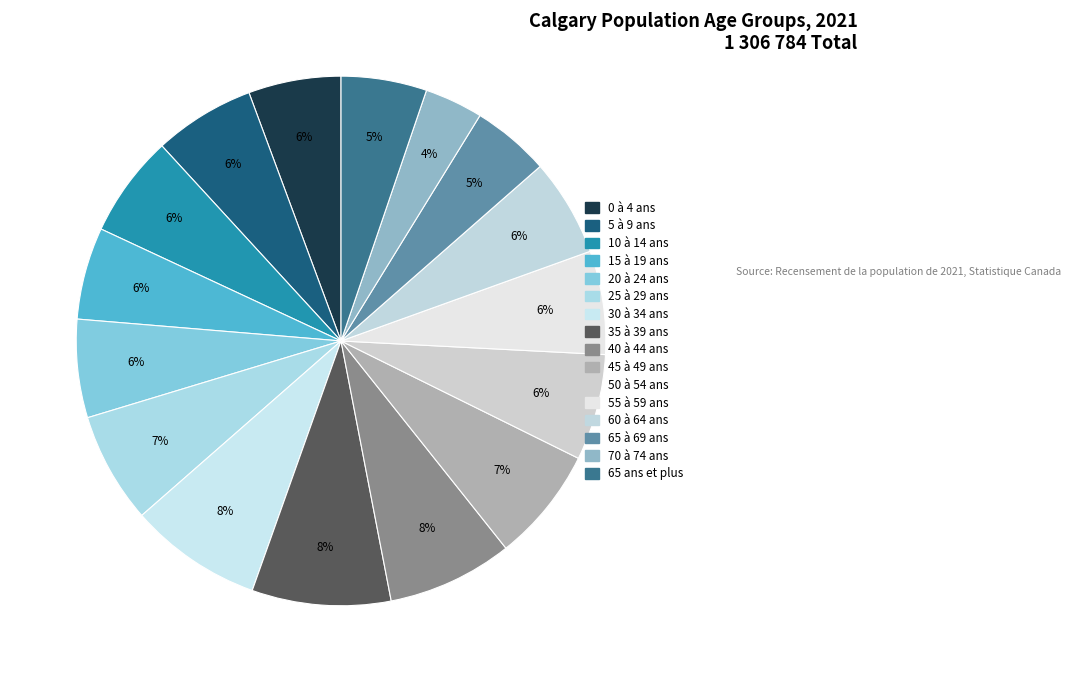

How many slices are in this pie chart?

16